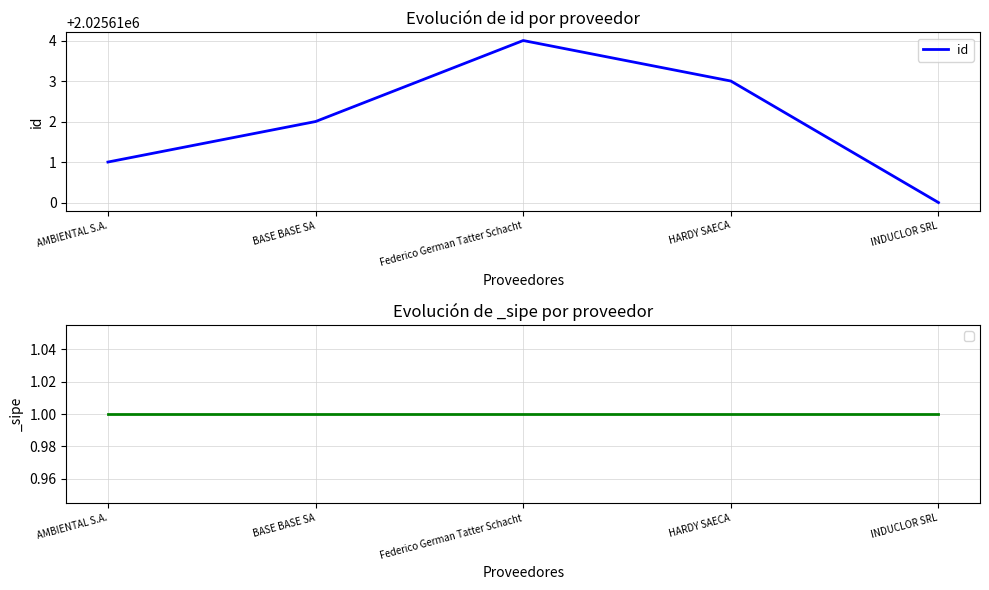

What position from the right is Federico German Tatter Schacht?

3